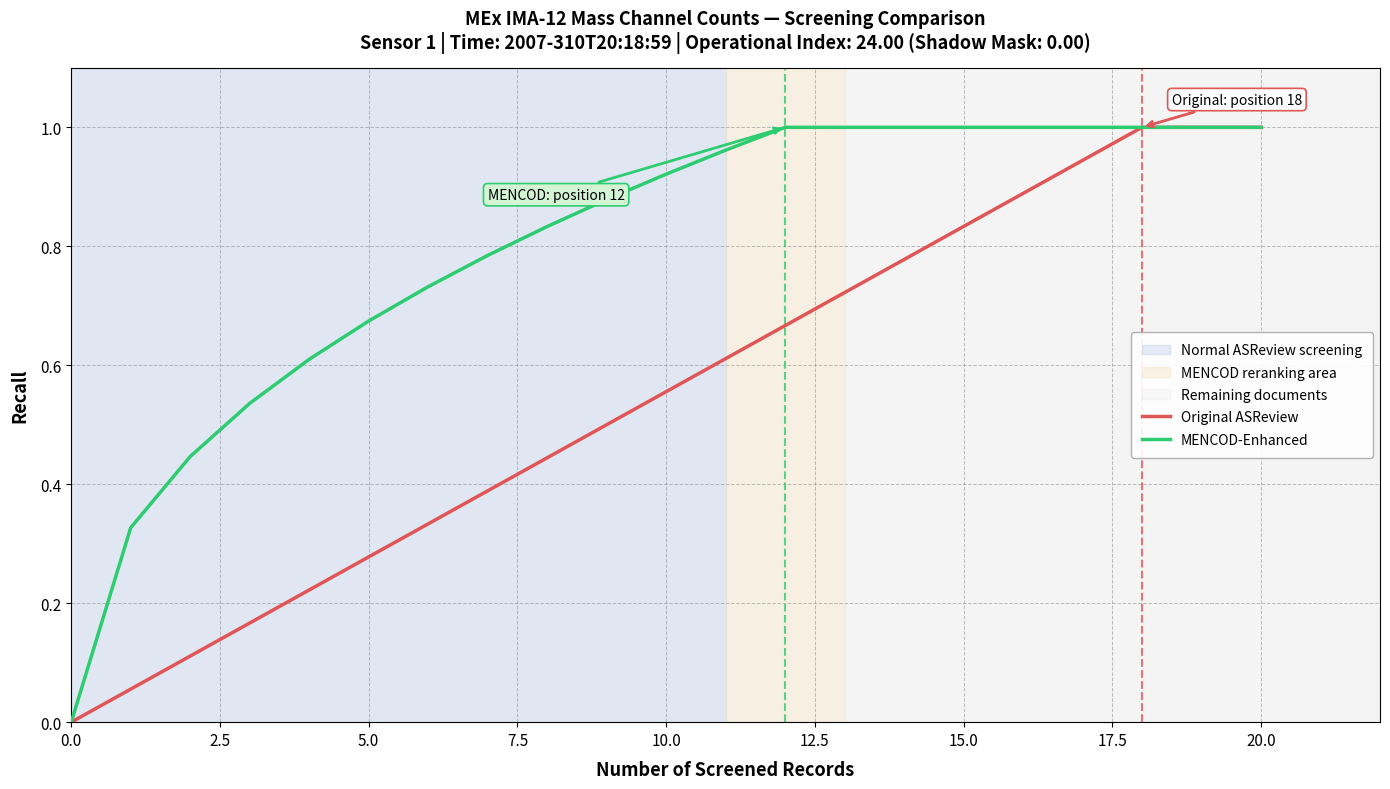

List the series in order of their overall mean, highest first.

MENCOD-Enhanced, Original ASReview